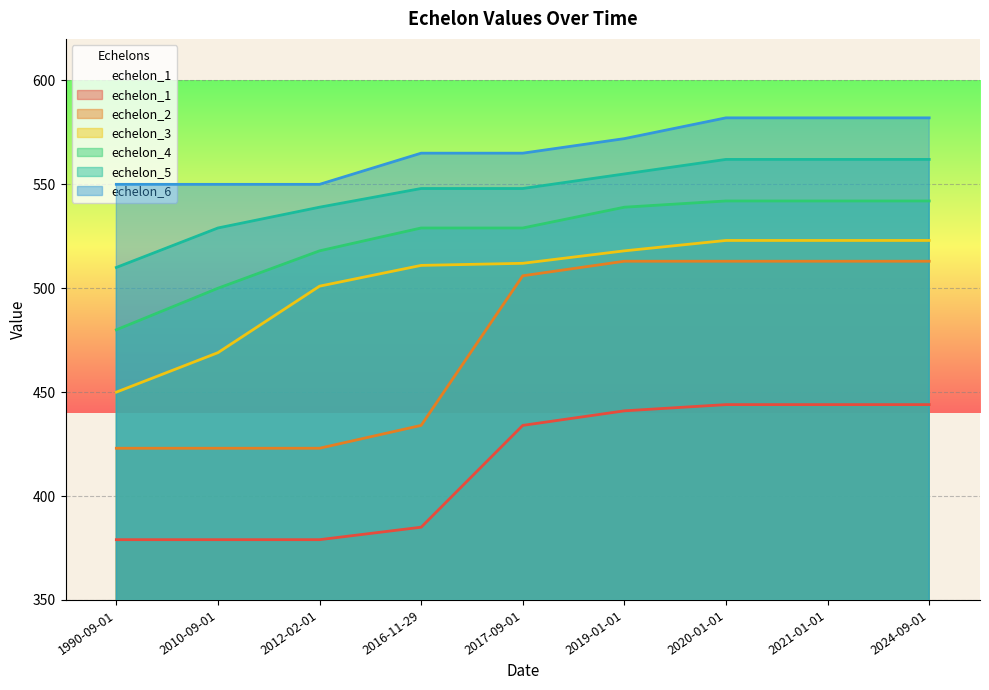

How many values in the echelon_1 series are below 434?

4